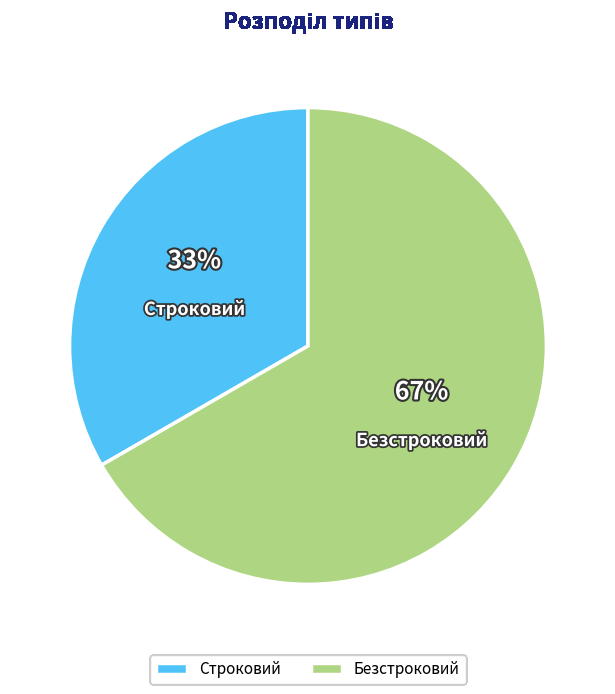

Rank the categories by value from highest to lowest.

Безстроковий, Строковий